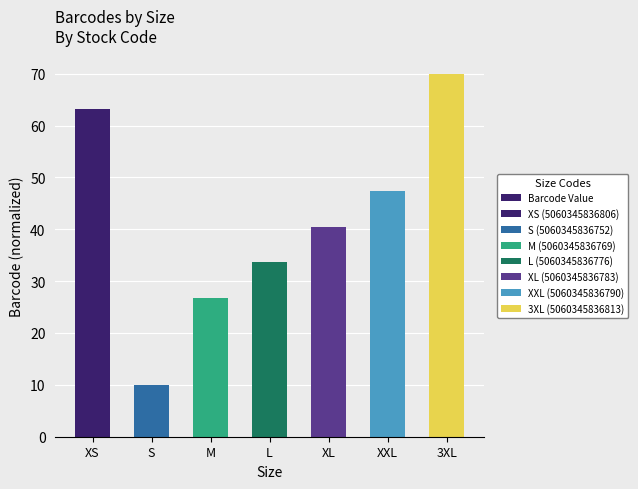

What position from the right is M?

5